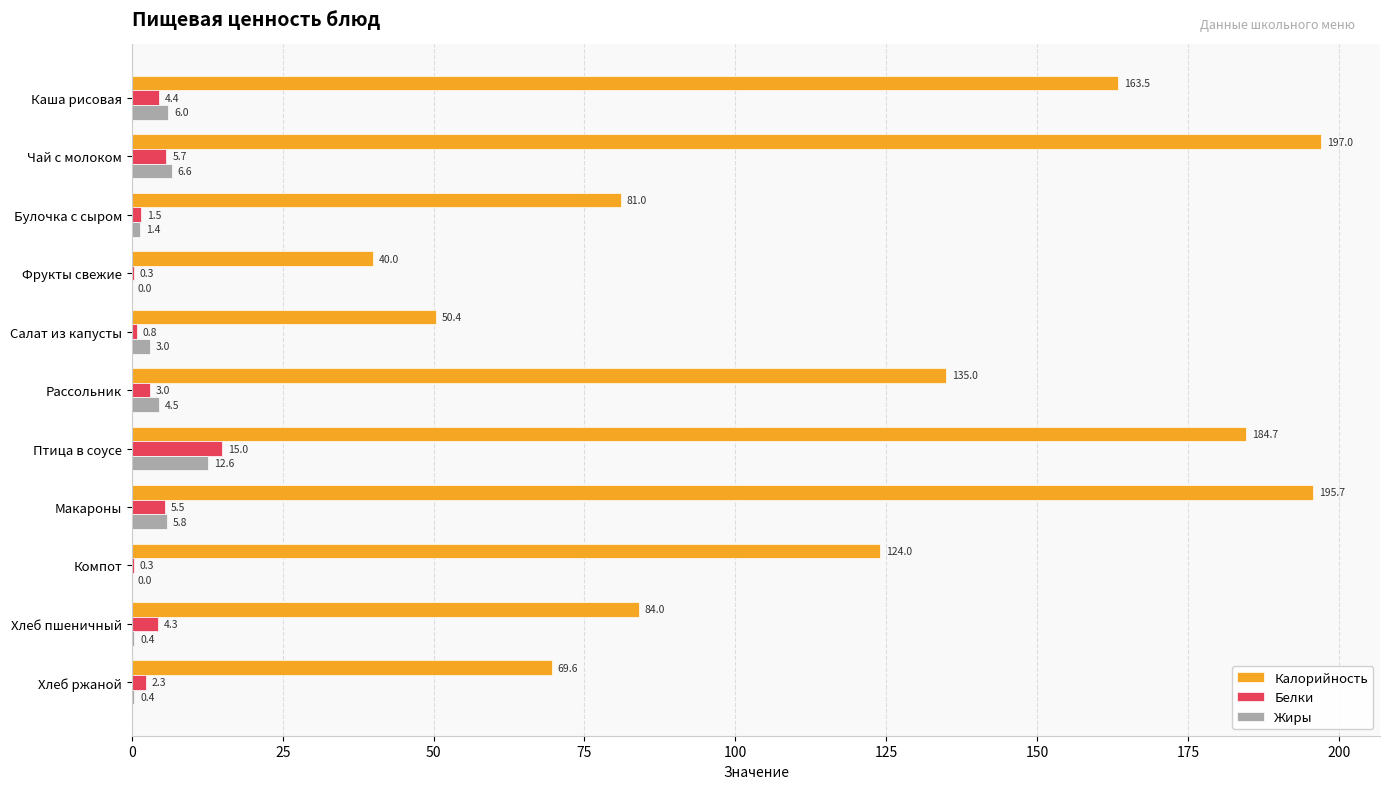

Which series has the largest range (max minus min)?

Калорийность